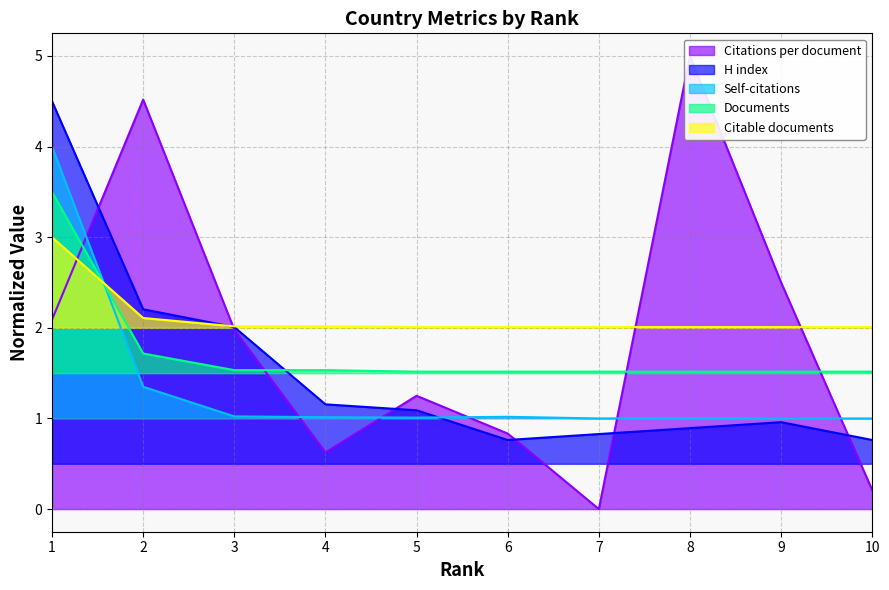

How many interior local peaks does the Self-citations series have?

2